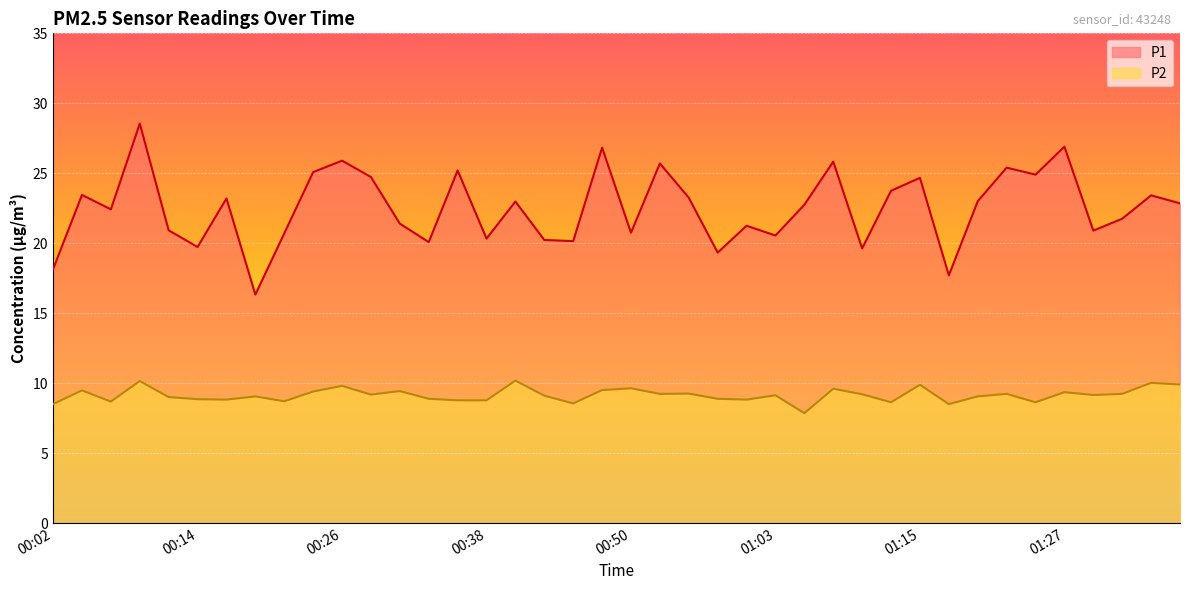

What is the approximate value of P2 at 00:33?

8.9